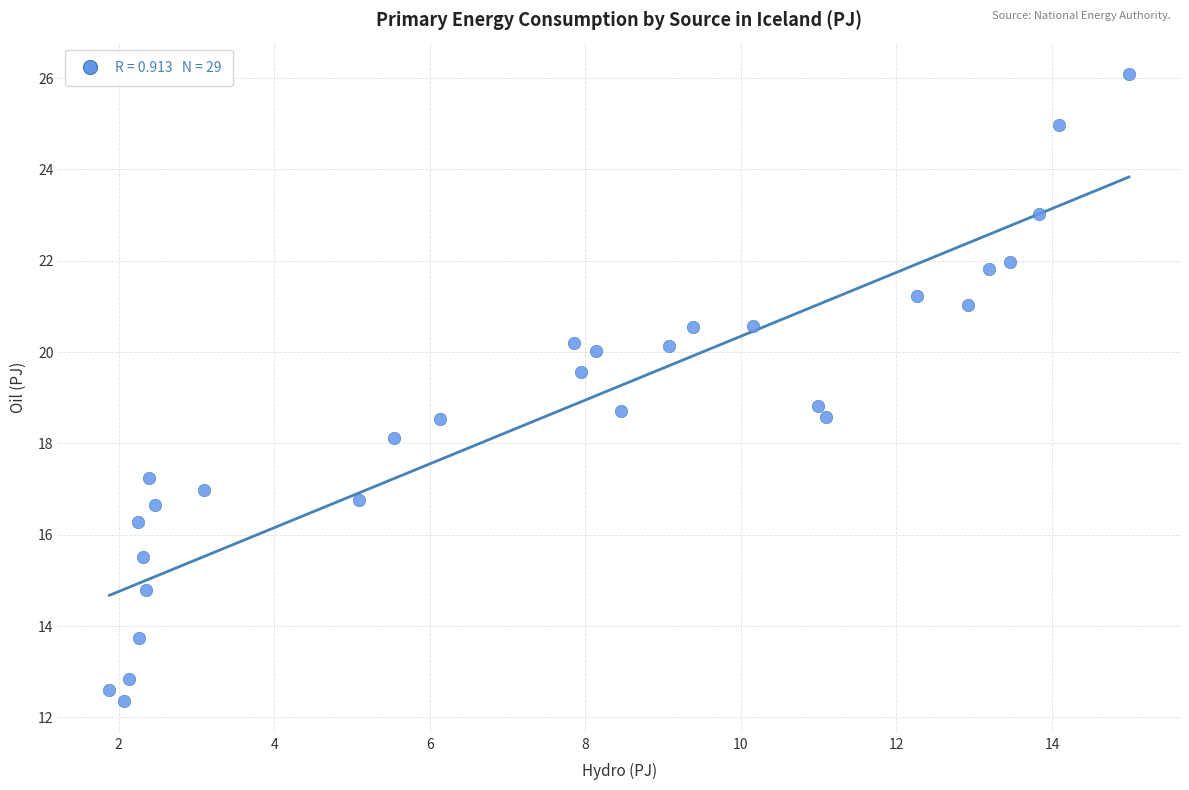

What is the range of Y values (max minus min)?

13.7